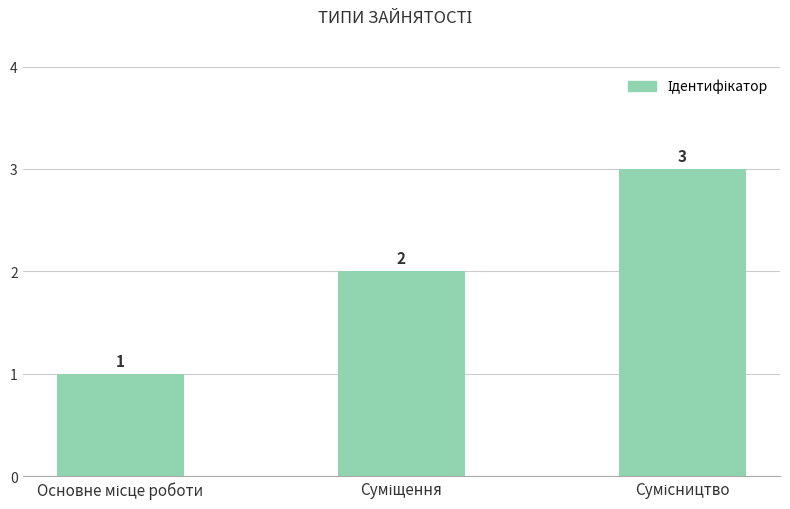

What is the value of the 3rd bar from the left?

3